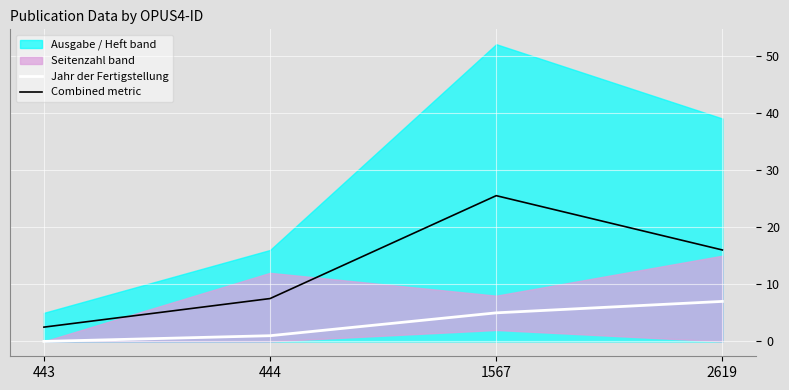

Is the value of Combined metric at 443 greater than the value of Jahr der Fertigstellung at 2619?

No